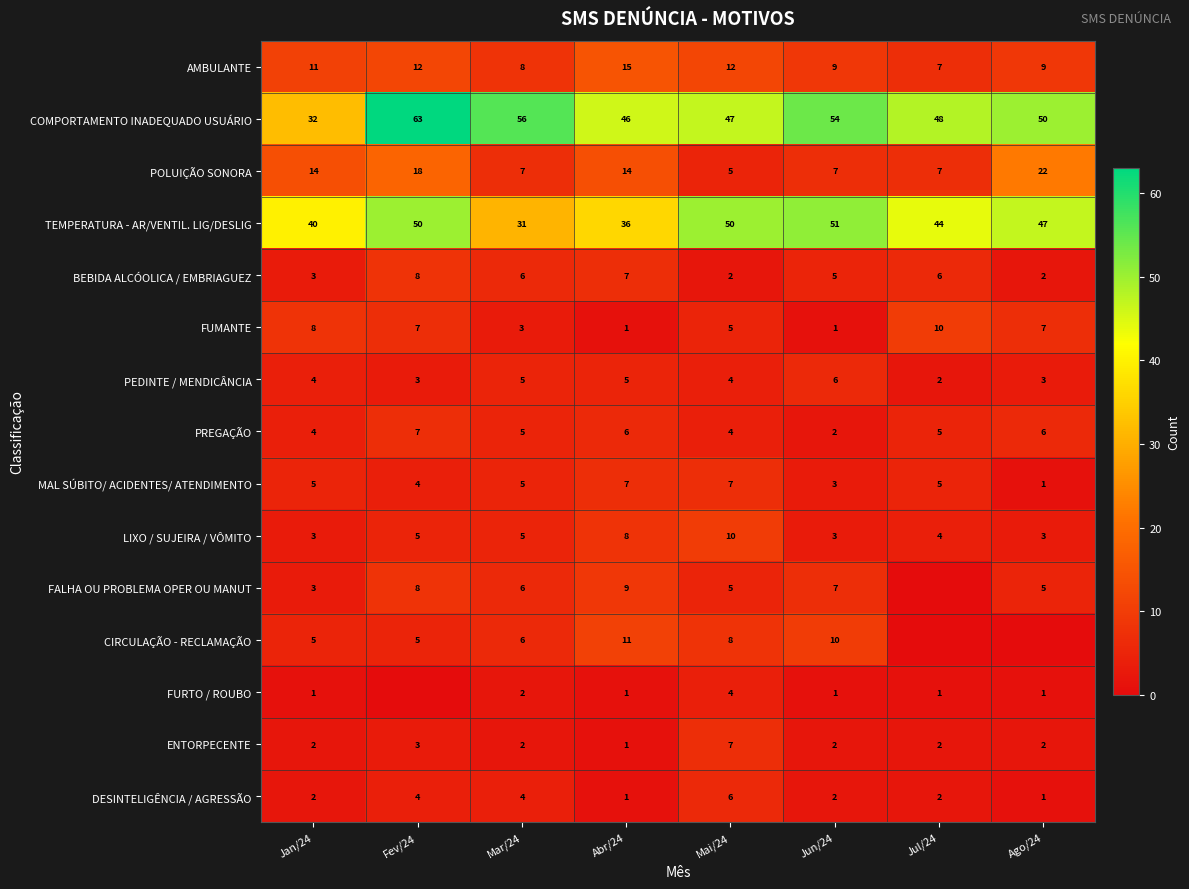

At which category does the chart reach its minimum across all series?

Jul/24